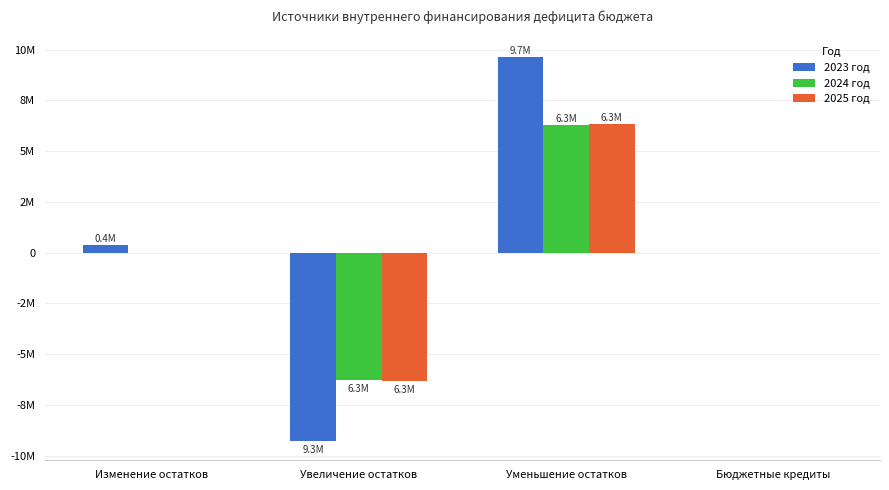

Which series has the widest spread of values?

2023 год